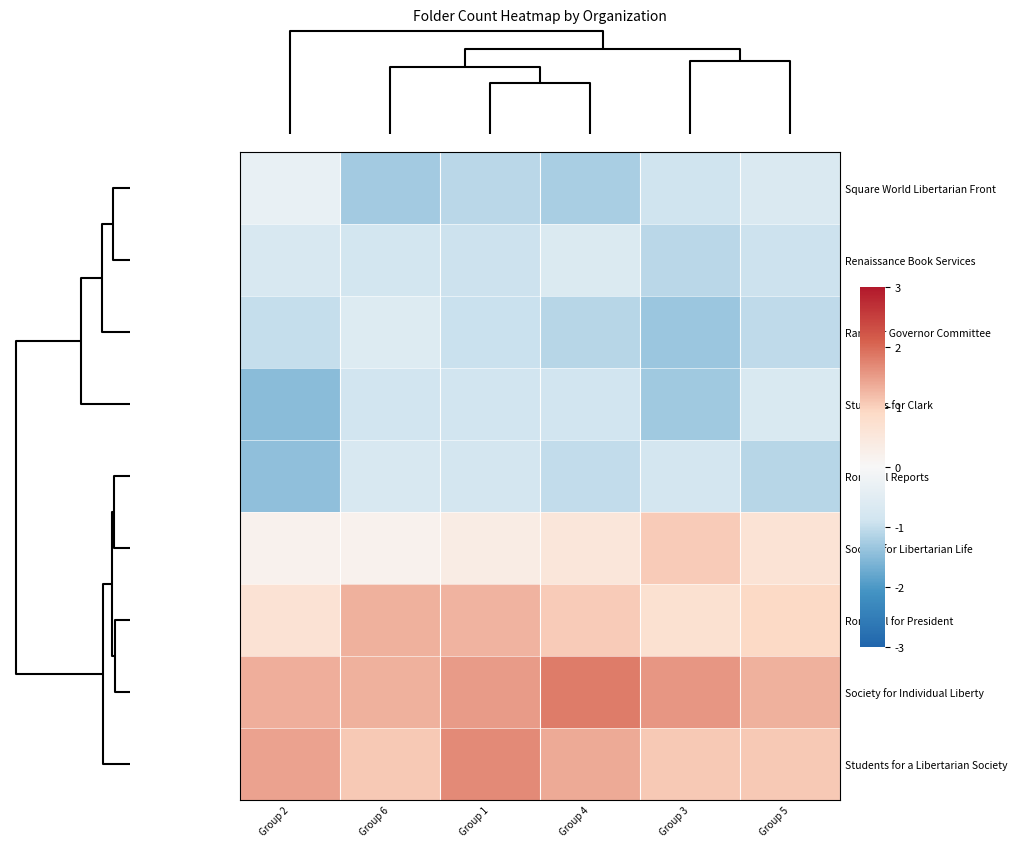

What is the minimum value shown in the chart?

-1.5